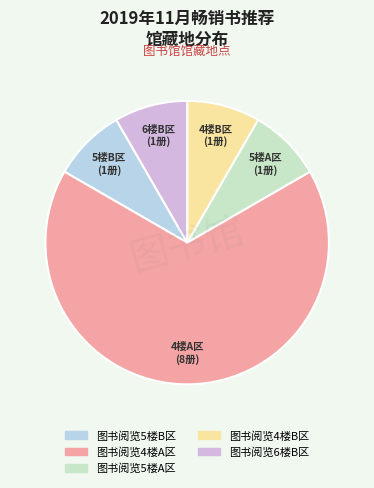

The 图书阅览5楼B区 slice represents 1% of the pie. True or false?

False